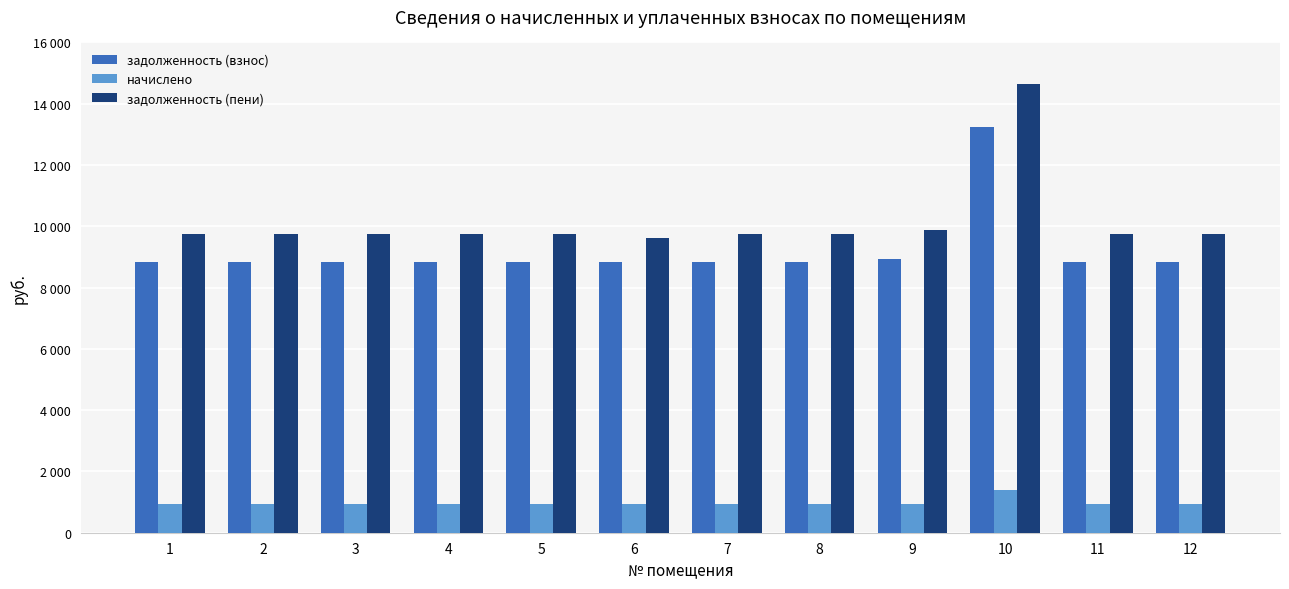

What are all the series names shown in the legend?

задолженность (взнос), начислено, задолженность (пени)